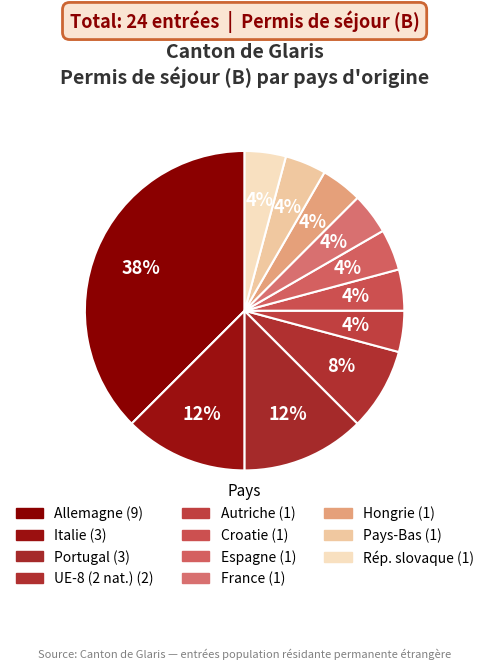

Is there a majority slice in this chart?

No